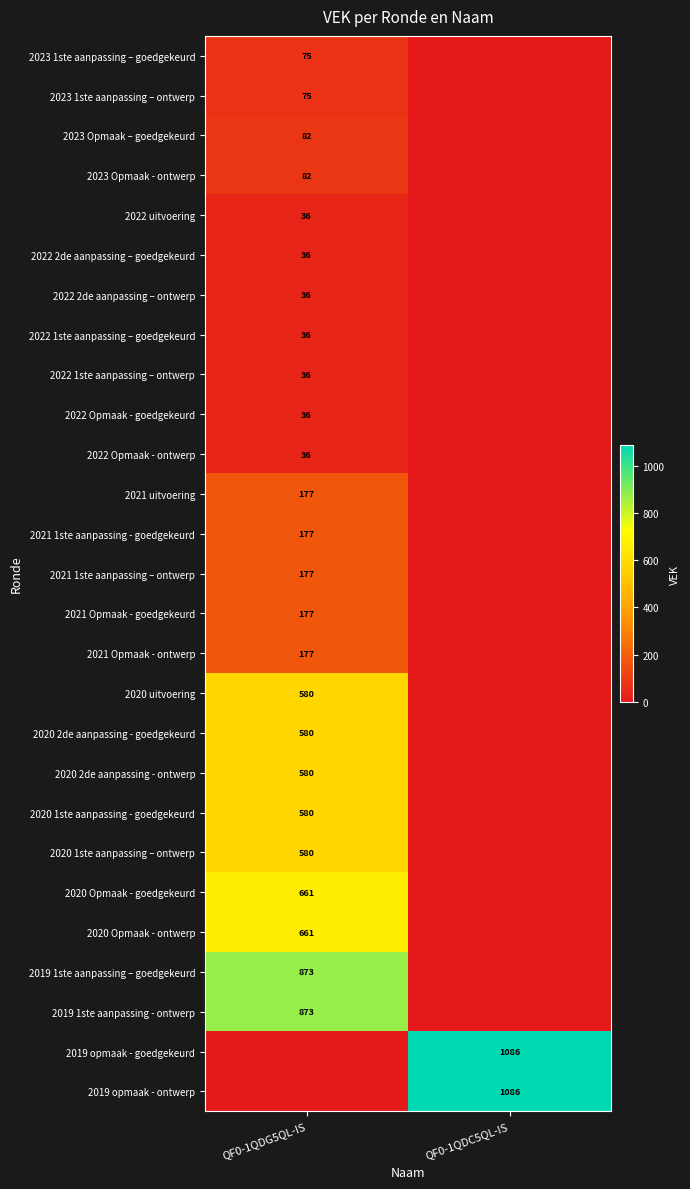

Is it true that 2020 2de aanpassing - ontwerp equals 194 at QF0-1QDG5QL-IS?

False